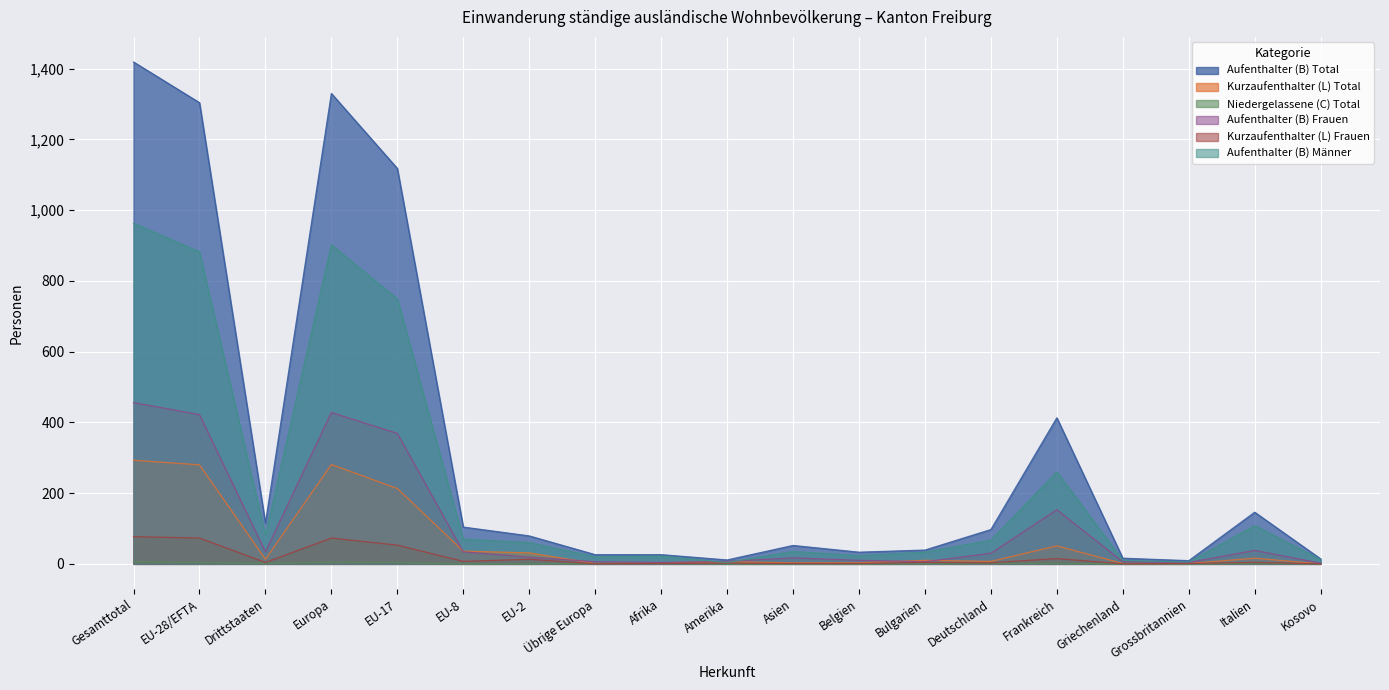

Rank the series at Bulgarien from highest to lowest value.

Aufenthalter (B) Total, Aufenthalter (B) Männer, Kurzaufenthalter (L) Total, Aufenthalter (B) Frauen, Kurzaufenthalter (L) Frauen, Niedergelassene (C) Total